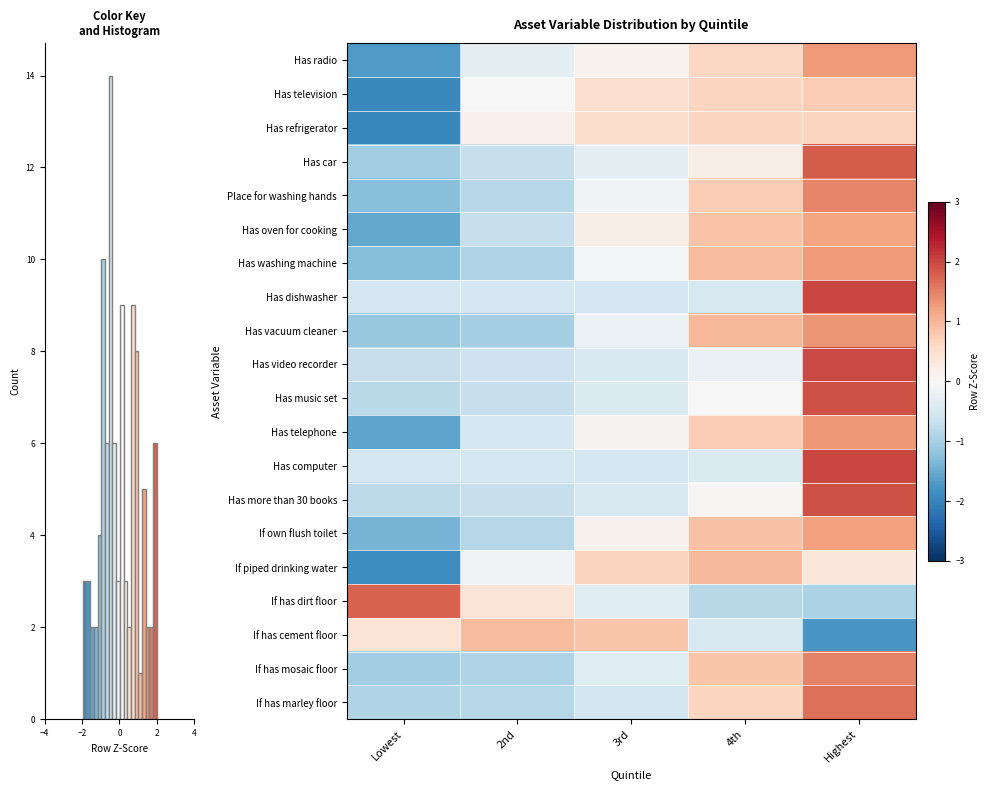

What is the difference between the maximum and minimum values in the Has washing machine series?

2.5